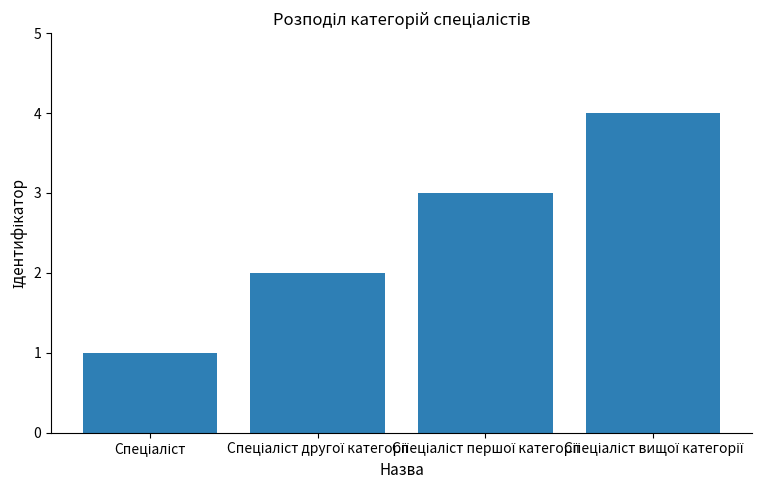

What is the greatest value displayed?

4